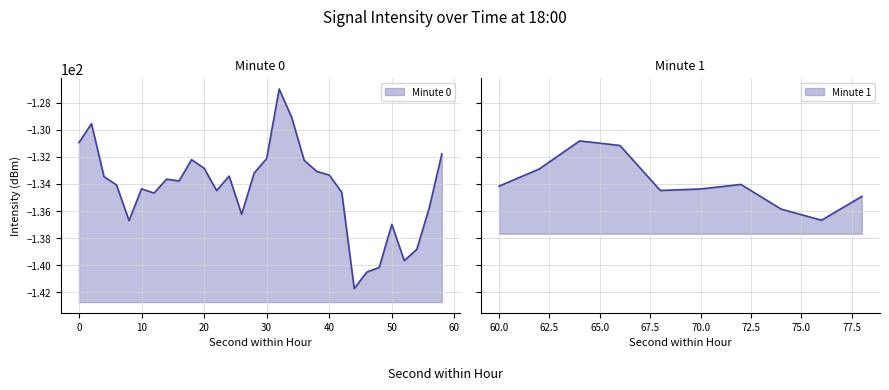

How many lines are shown in the chart?

1